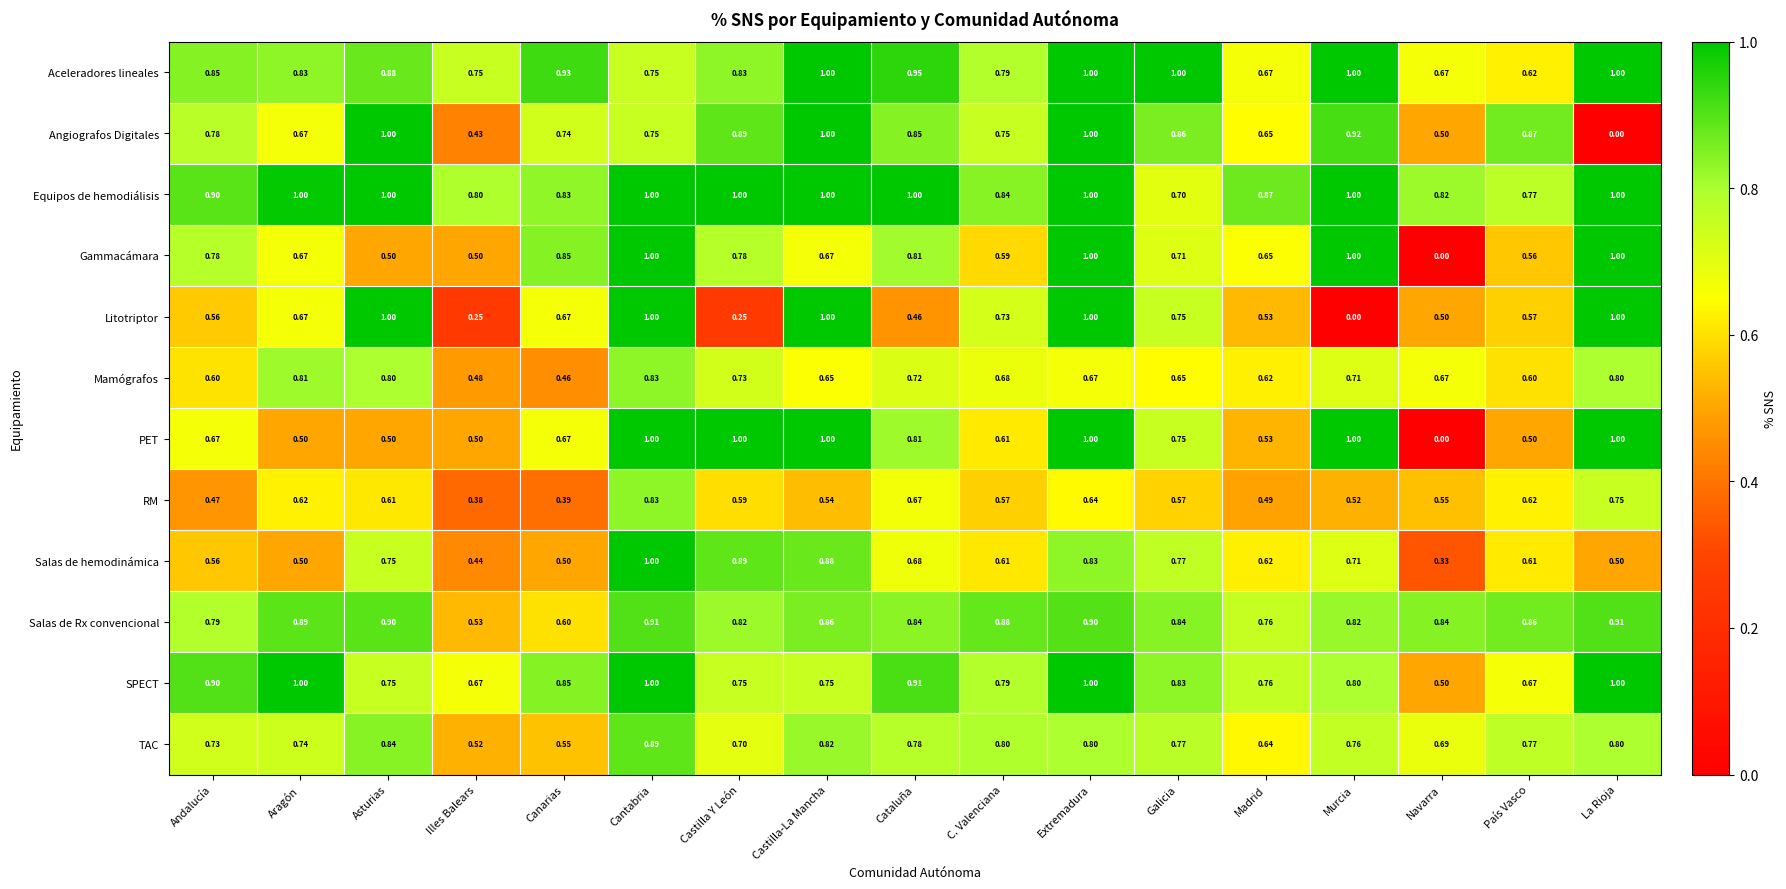

At which category is the sum across all series the highest?

Cantabria